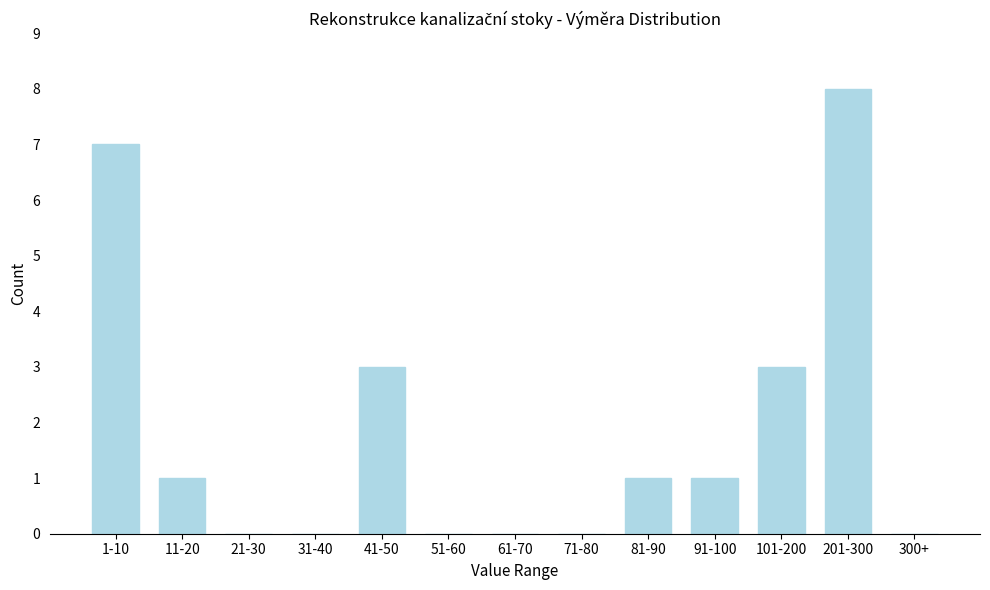

Reading left to right, list all the values displayed in this chart.

1-10=7	11-20=1	21-30=0	31-40=0	41-50=3	51-60=0	61-70=0	71-80=0	81-90=1	91-100=1	101-200=3	201-300=8	300+=0